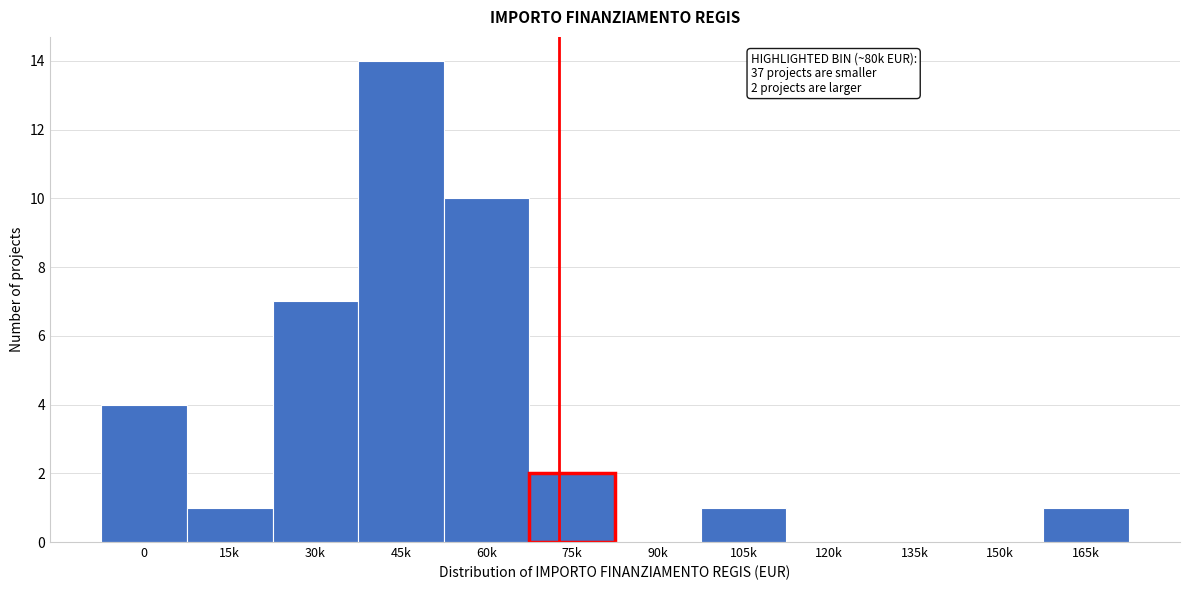

Reading right to left, transcribe all the data shown in this chart.

165k=1	150k=0	135k=0	120k=0	105k=1	90k=0	75k=2	60k=10	45k=14	30k=7	15k=1	0=4